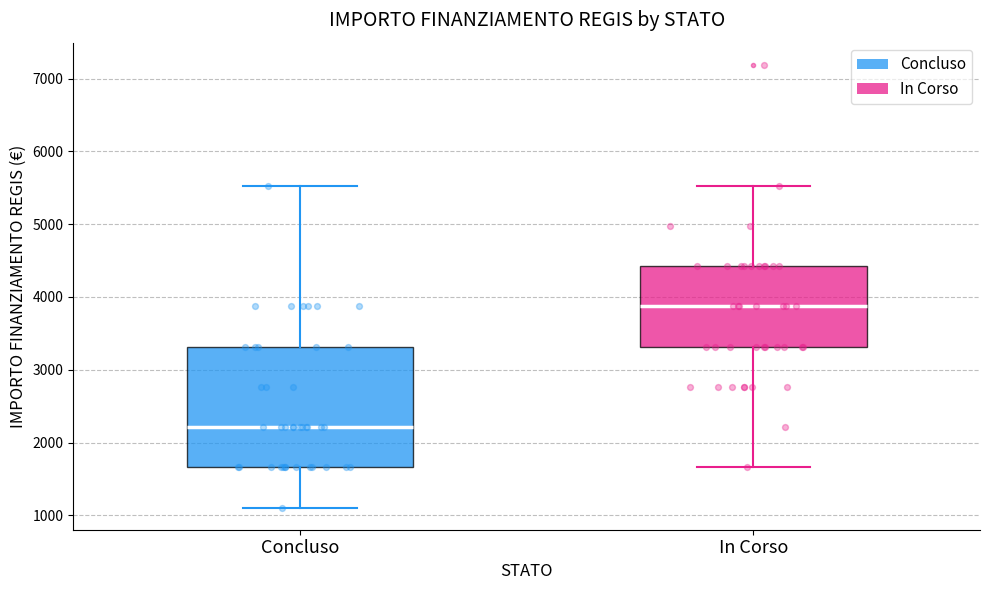

Reading left to right, read every box against the y-axis: the position of its median line, the range the box covers, and the ends of its whiskers. The values are not printed on the chart, so give them approximately, as read against the axis.

Concluso: median 2200, box 1700 to 3300, whiskers 1100 to 5500
In Corso: median 3900, box 3300 to 4400, whiskers 1700 to 5500